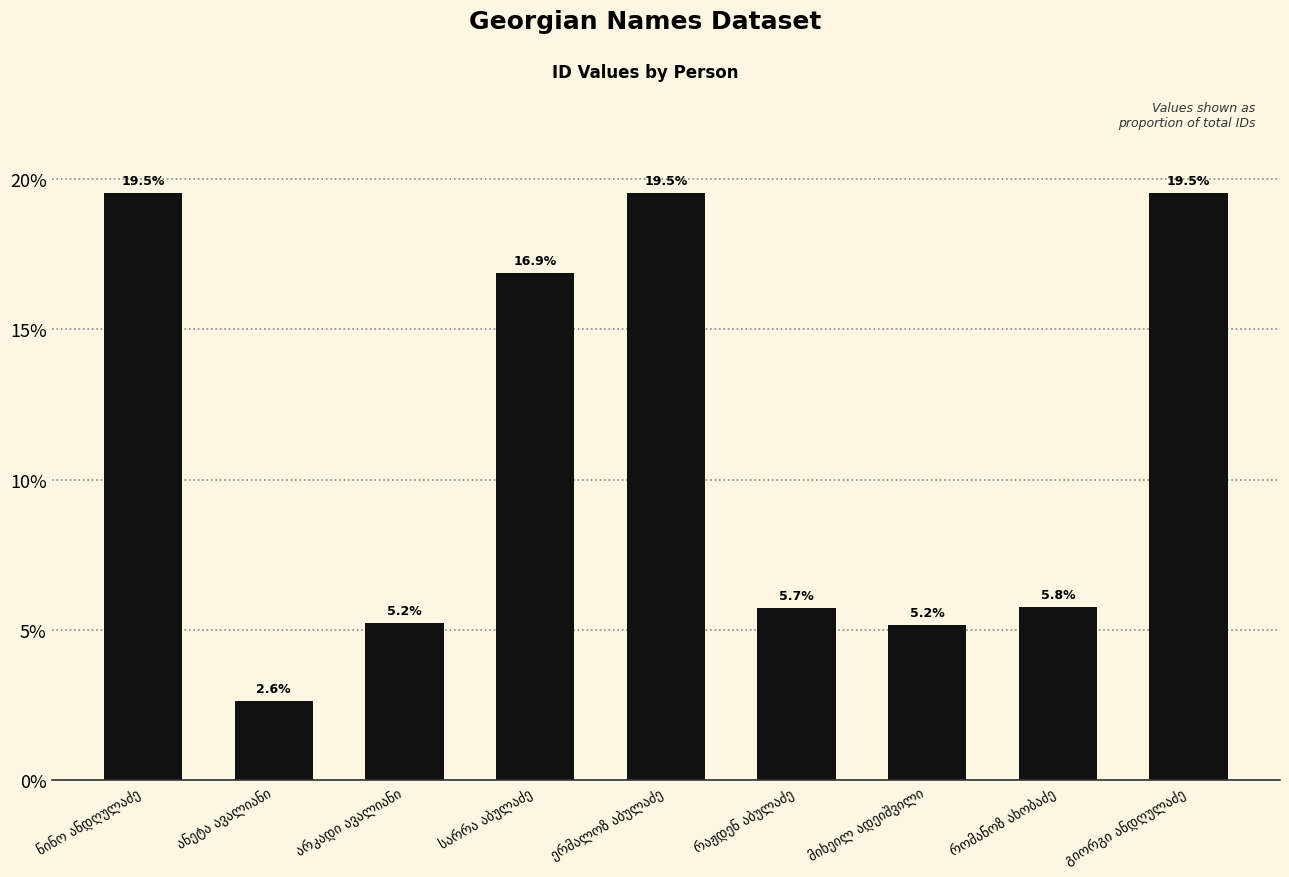

Are the bars horizontal?

No